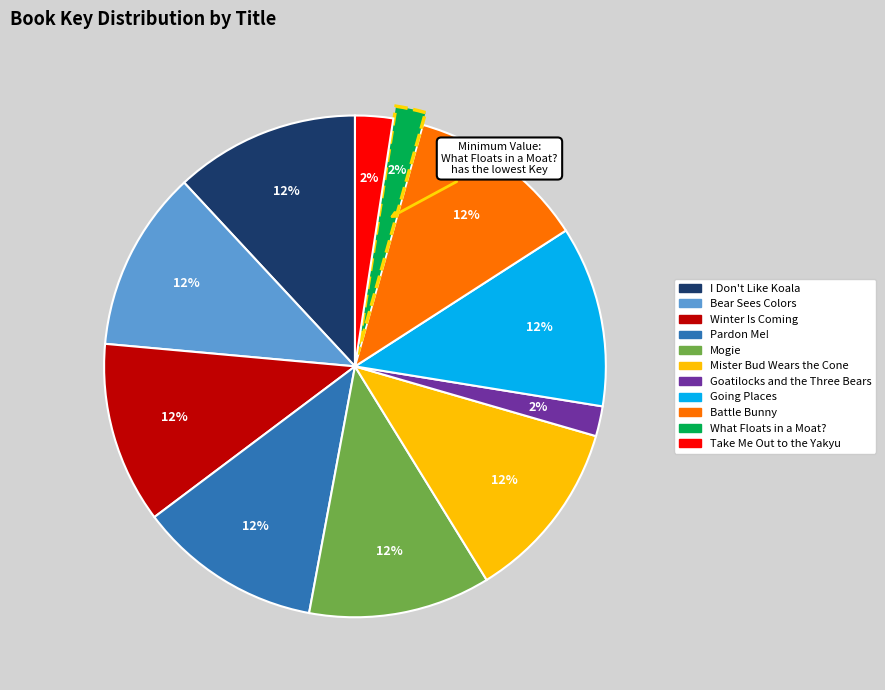

How many slices are in this pie chart?

11